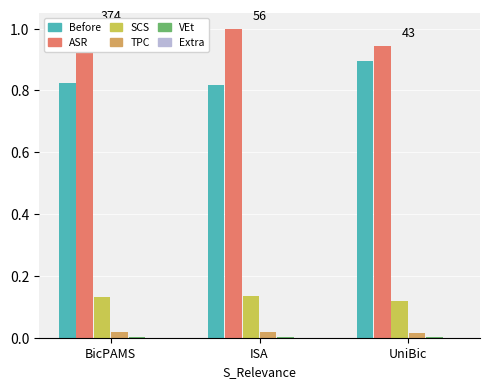

What is the label of the 3rd bar from the left?

UniBic